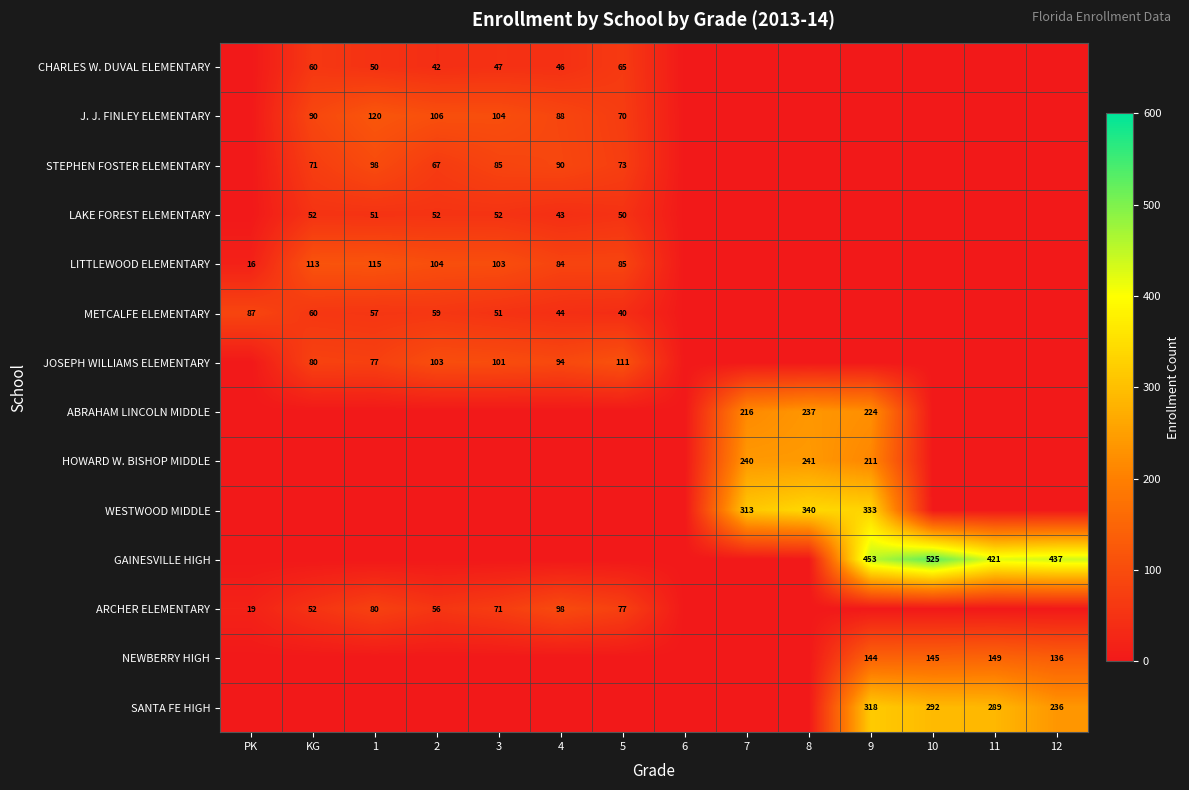

The ABRAHAM LINCOLN MIDDLE series shows 216 at 7. True or false?

True